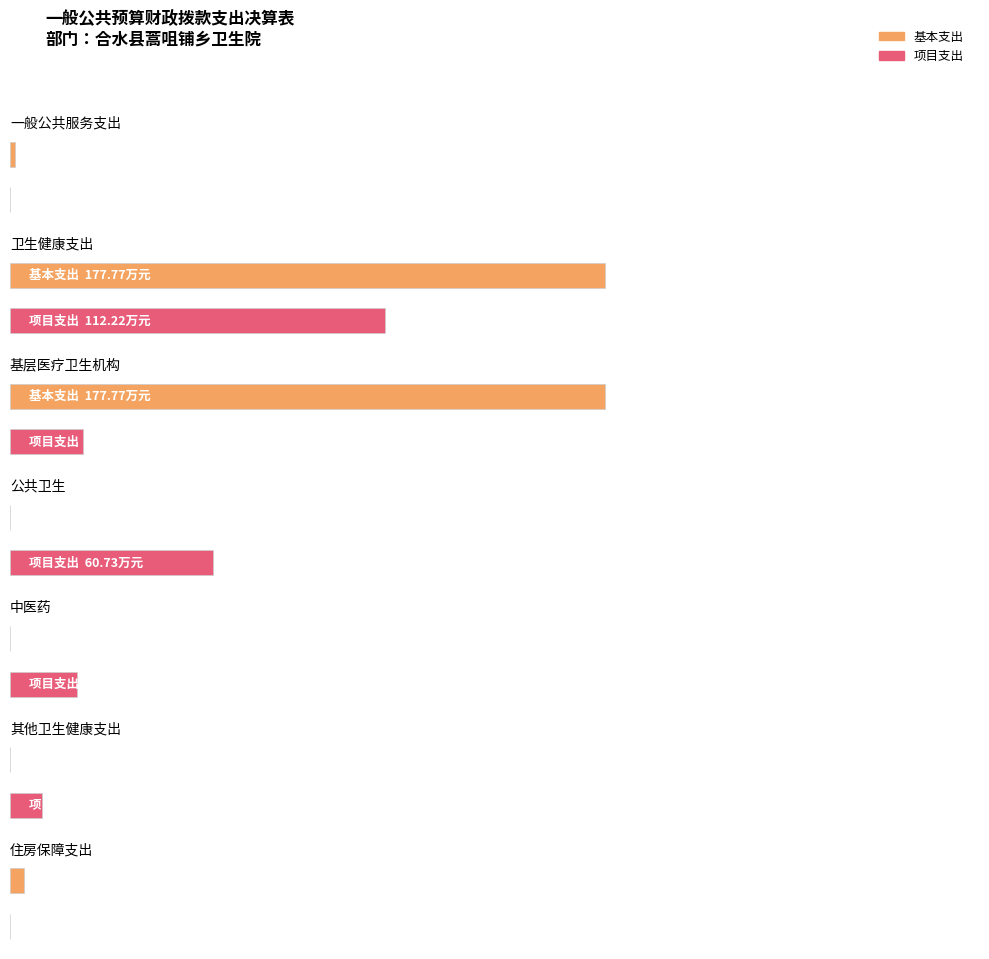

What is the spread (max minus min) of values at 中医药?

20.0